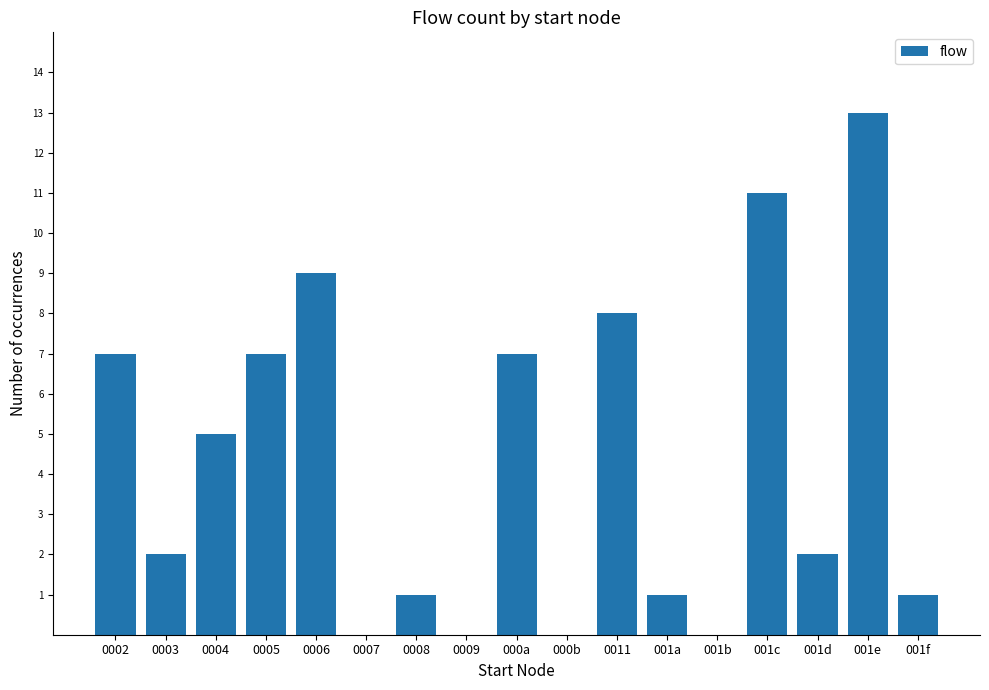

Reading right to left, extract all data points from this chart.

001f=1	001e=13	001d=2	001c=11	001b=0	001a=1	0011=8	000b=0	000a=7	0009=0	0008=1	0007=0	0006=9	0005=7	0004=5	0003=2	0002=7